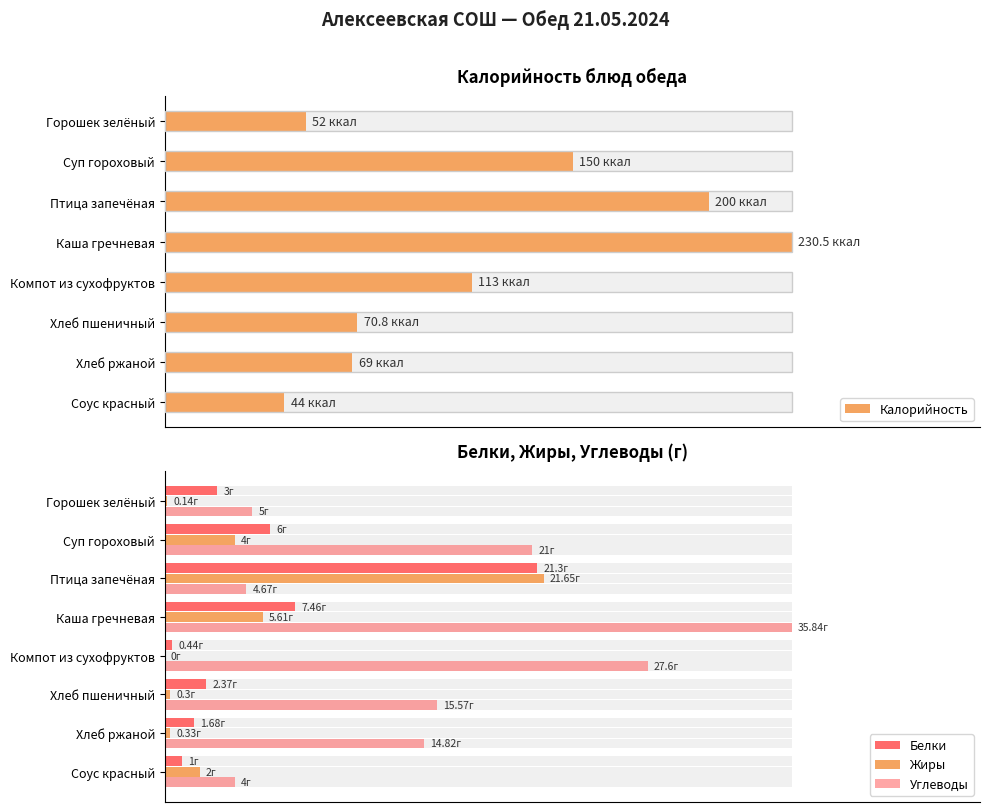

Which series changed the most between Каша гречневая and Хлеб пшеничный?

Калорийность